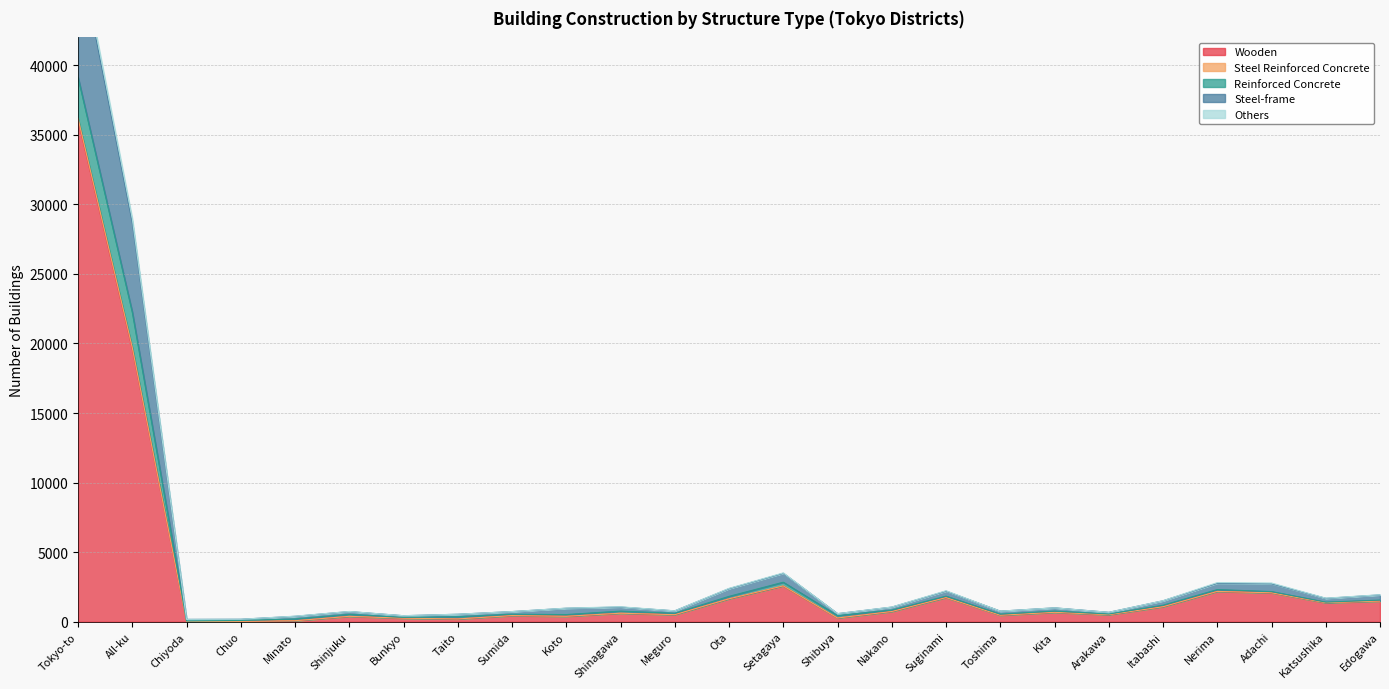

What is the difference between the highest and lowest values at Toshima?

294